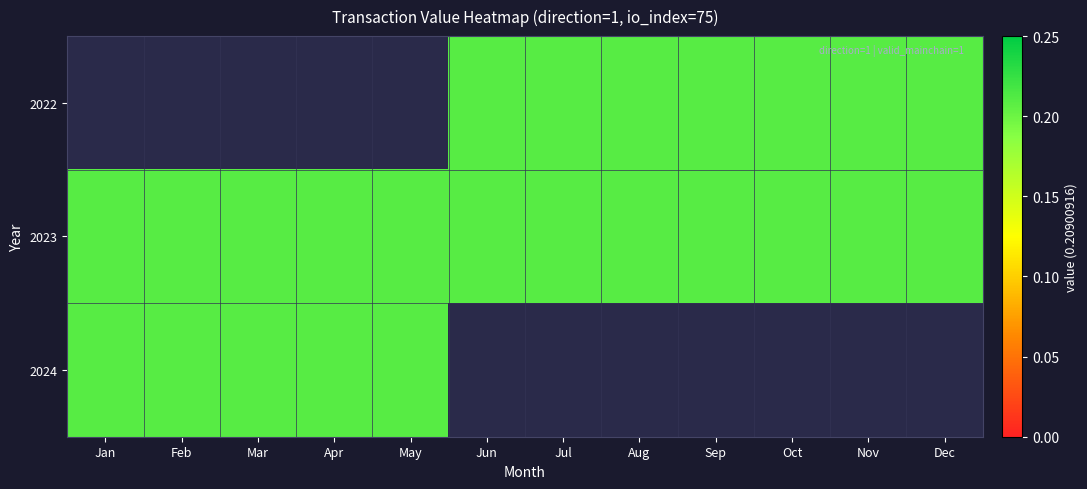

At which label does 2023 reach its minimum?

Jan